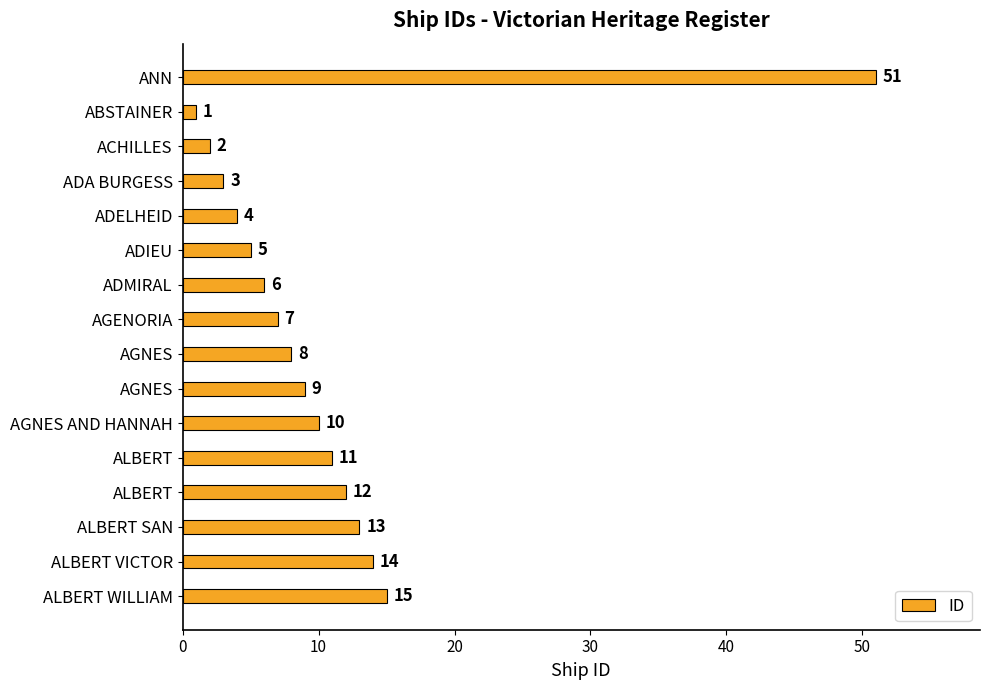

Which label corresponds to the smallest value in the chart?

ABSTAINER